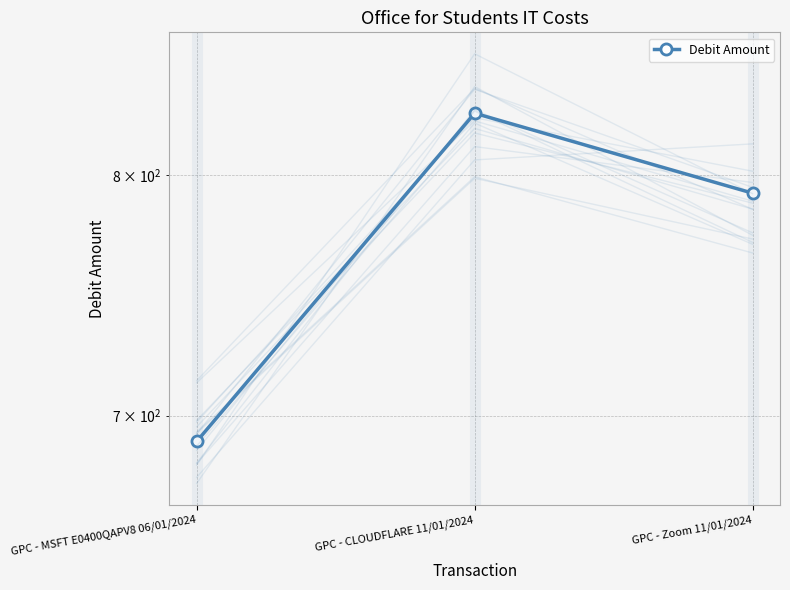

What is the change in value from GPC - MSFT E0400QAPV8 06/01/2024 to GPC - Zoom 11/01/2024?

+102.0